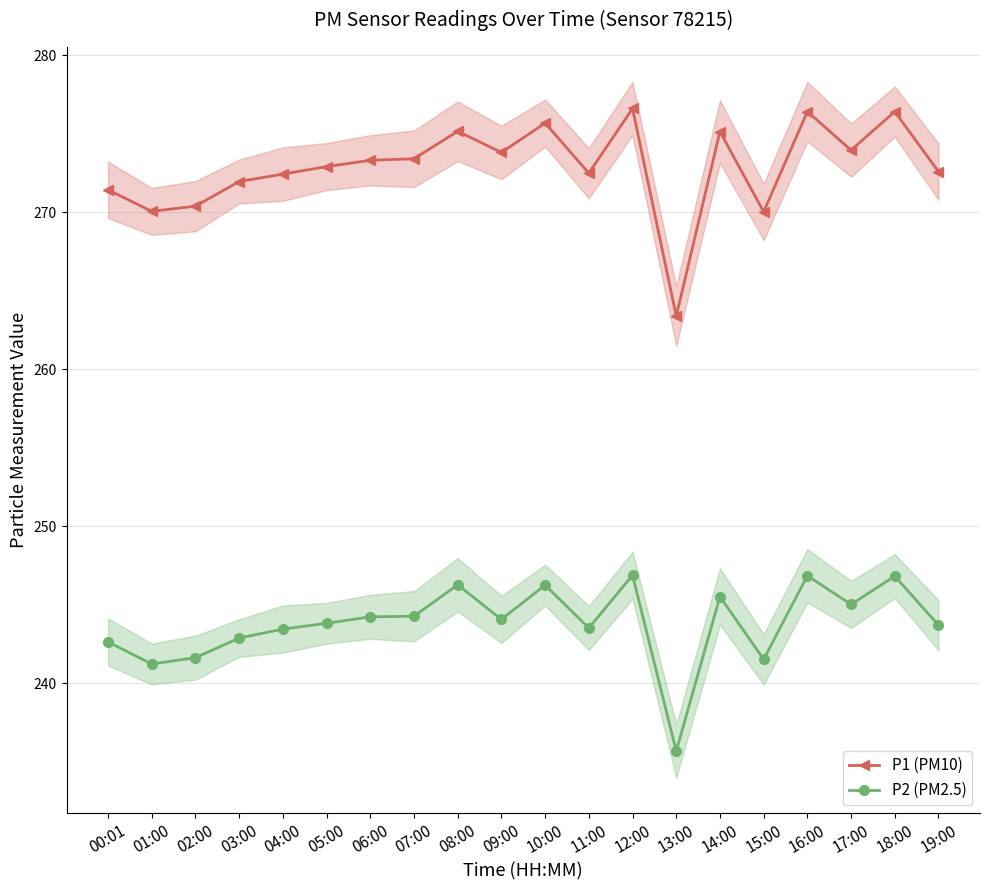

True or false: P2 (PM2.5) and P1 (PM10) intersect in this chart.

False